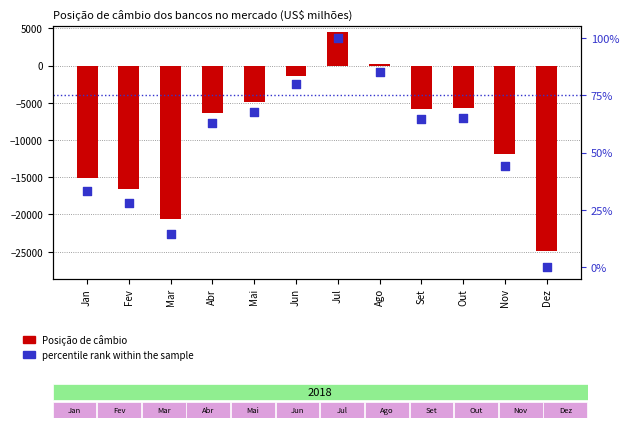

Which series contains the highest Y value?

Posição de câmbio